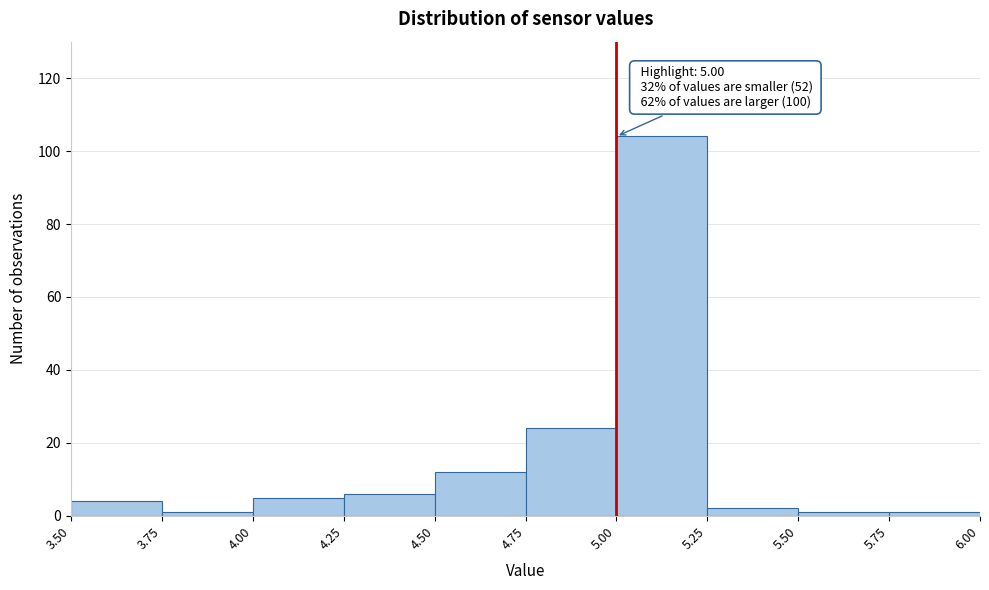

Which range on the x-axis has the tallest bar?

5.00 to 5.25